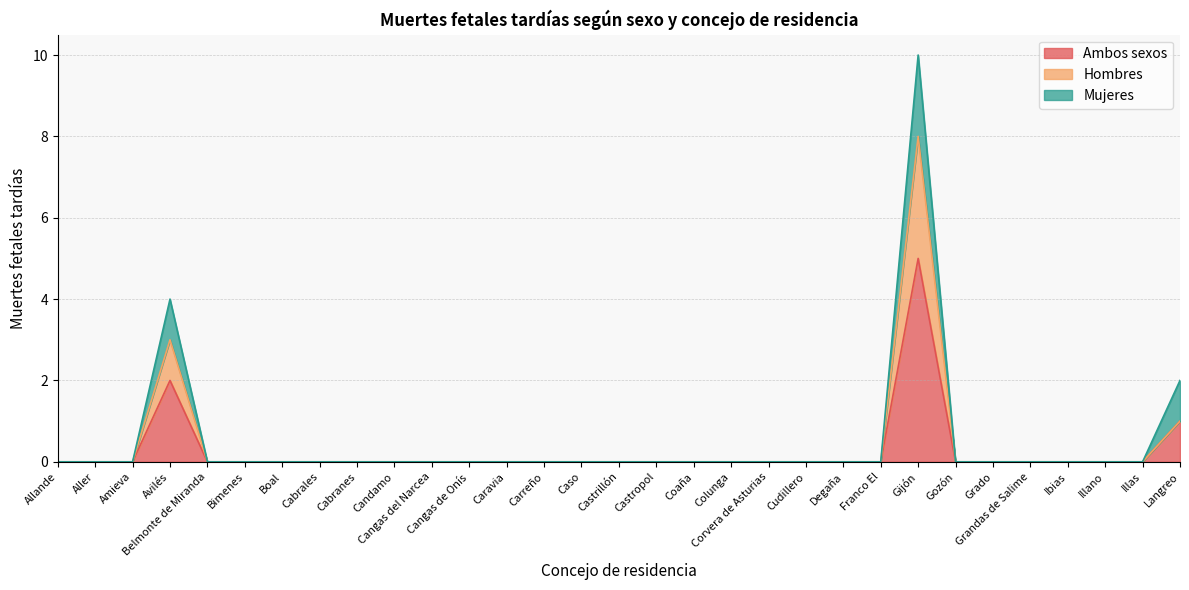

The value of Ambos sexos at Castropol is 0. True or false?

True